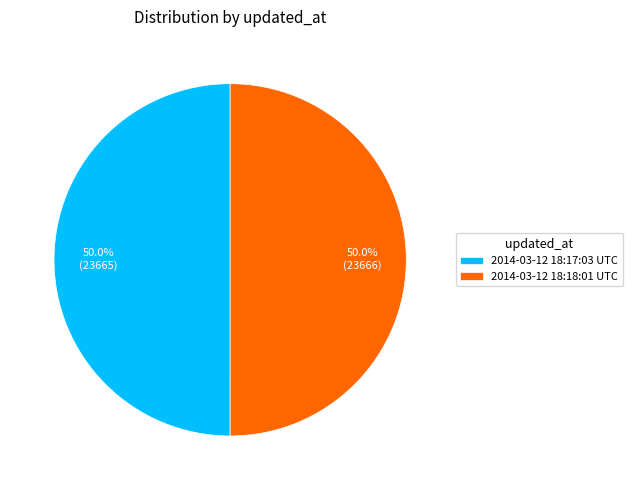

What is the total percentage of 2014-03-12 18:18:01 UTC and 2014-03-12 18:17:03 UTC?

100.0%